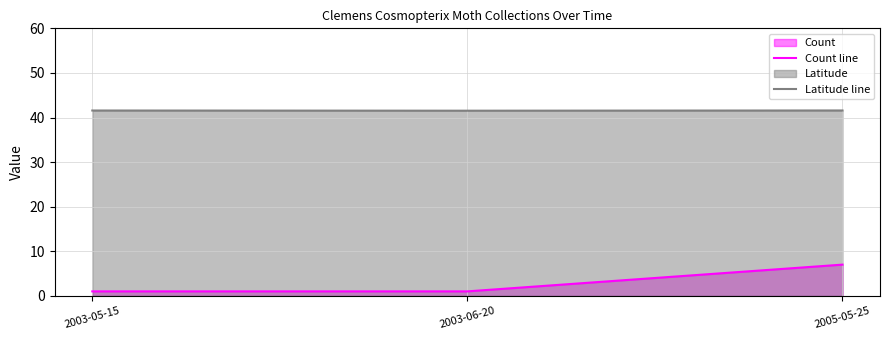

Reading right to left, list all the values displayed in this chart.

Count line: 7.0	1.0	1.0
Latitude line: 41.6	41.5	41.6